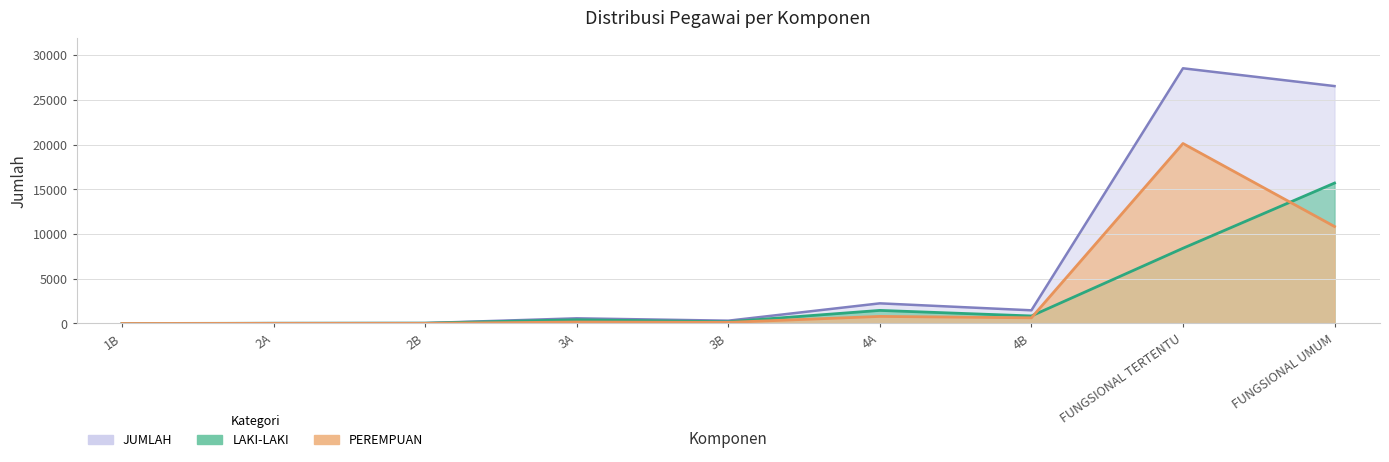

Rank the series at 2A from lowest to highest value.

PEREMPUAN, LAKI-LAKI, JUMLAH